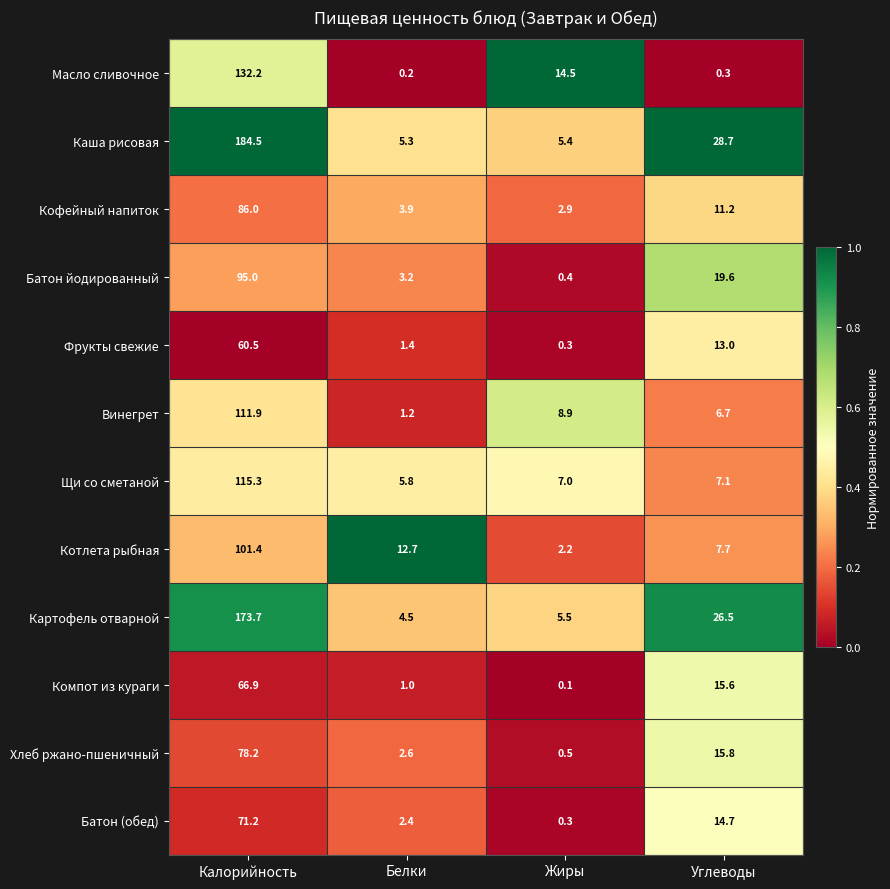

What is the average value of the Щи со сметаной series?

33.8